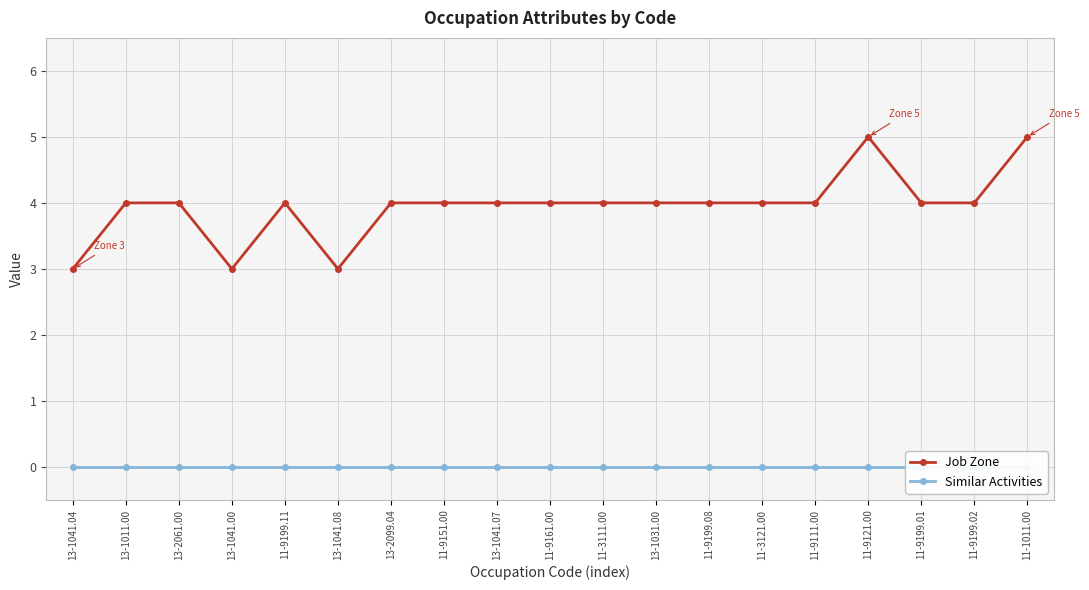

At how many categories does at least one series exceed 0?

19